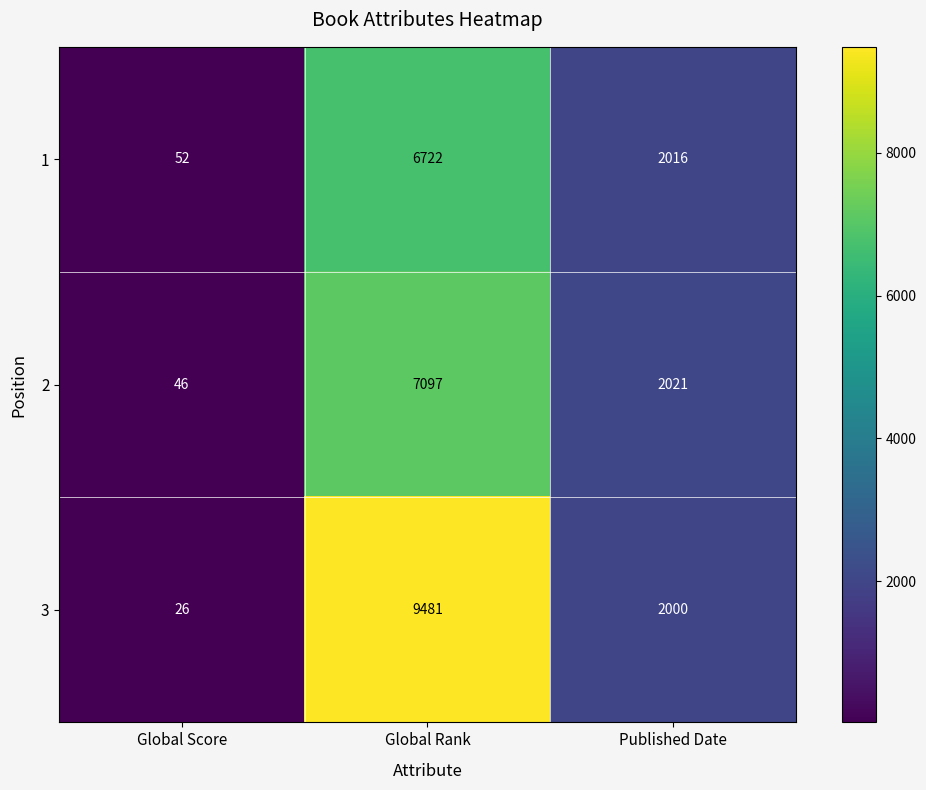

What is the sum of the 3 values at Global Rank and Published Date?

11481